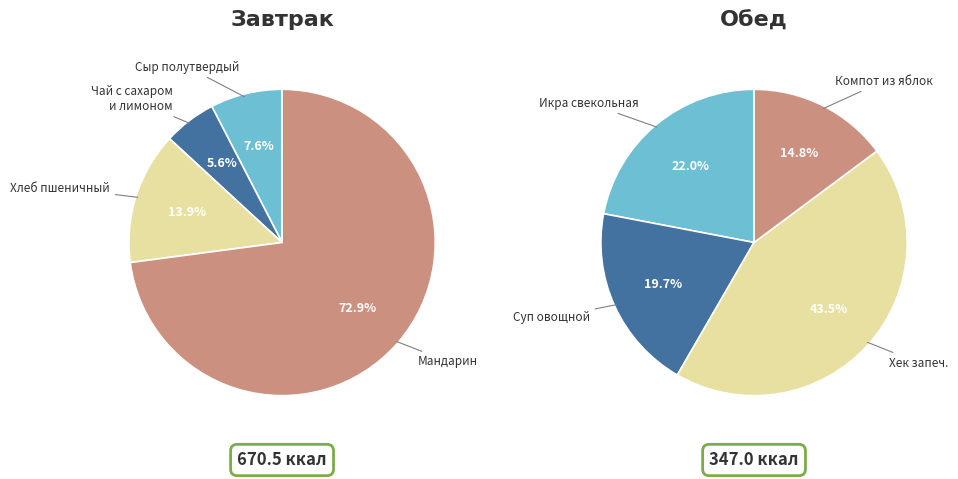

Count the number of slices in the pie.

8